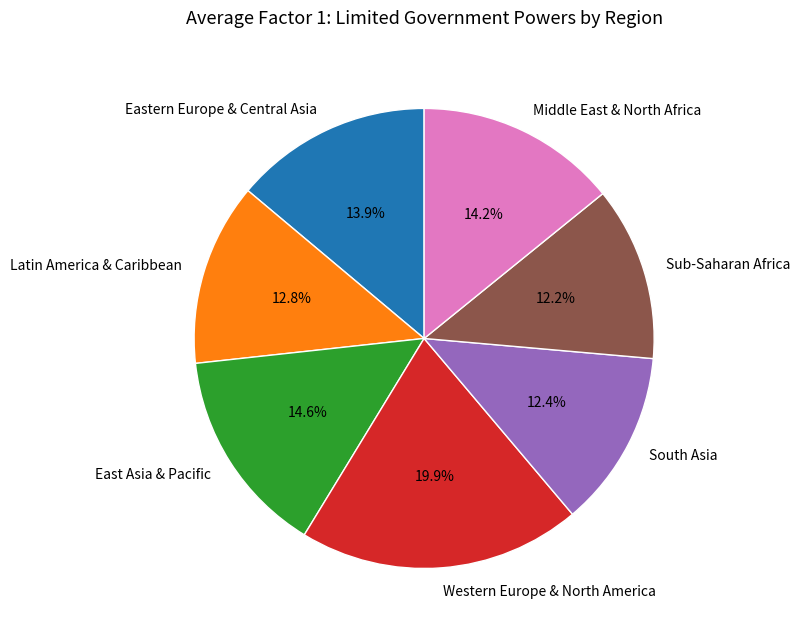

What is the ratio of the value at South Asia to the value at Eastern Europe & Central Asia?

0.9